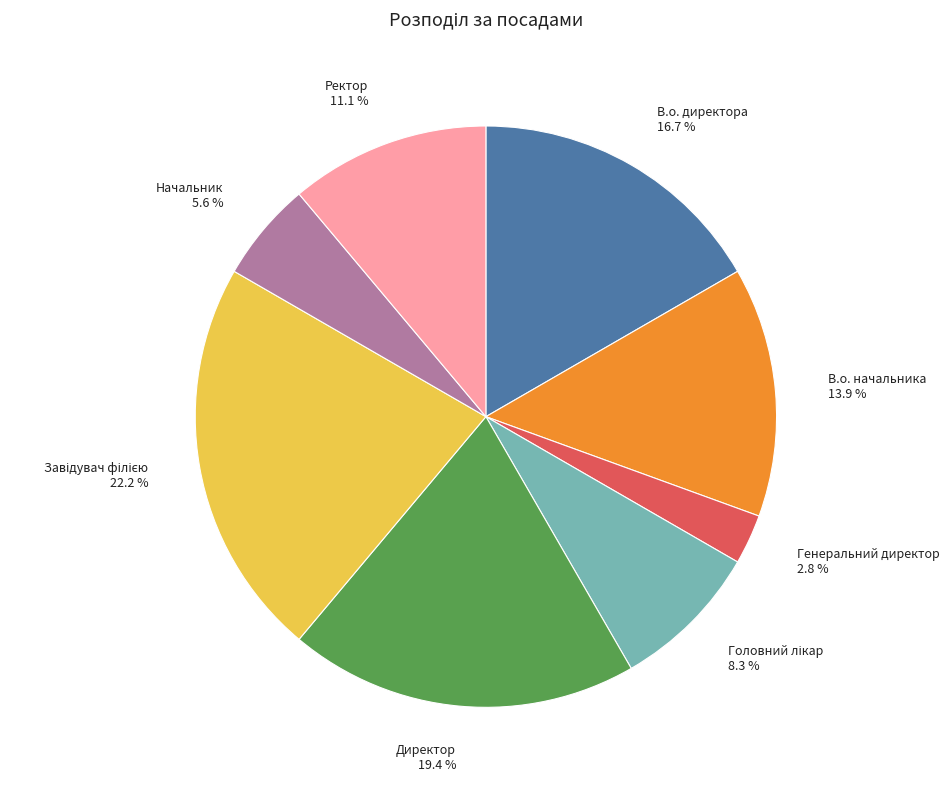

True or false: В.о. начальника accounts for 14% of the total.

True